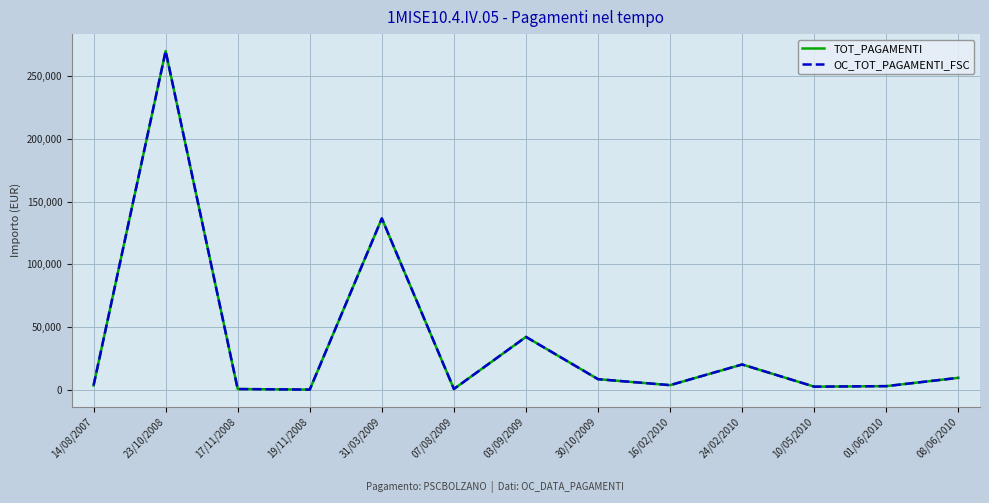

What is the total value across all series at 23/10/2008?

539839.0